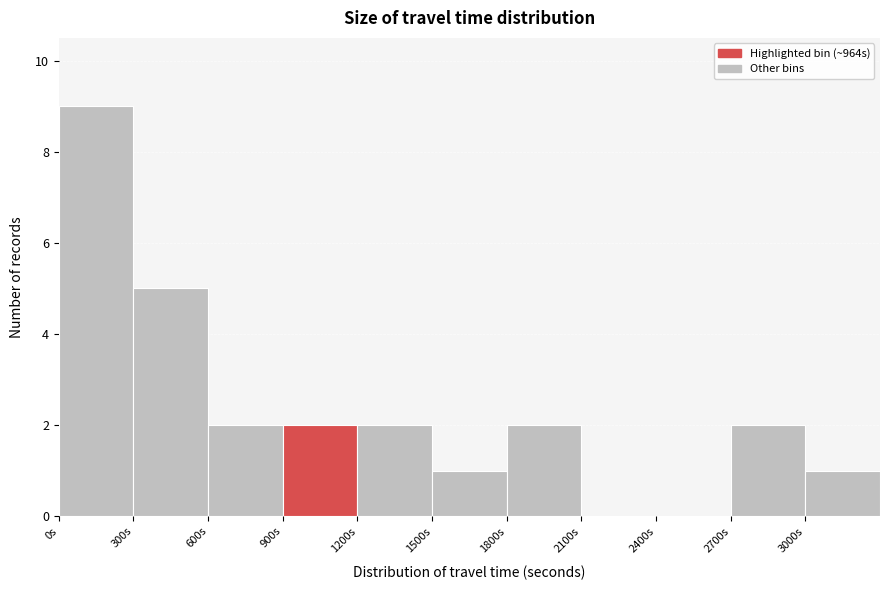

How tall is the bar that spans 0 to 300 on the x-axis? The values are not printed on the chart, so give them approximately, as read against the axis.

9